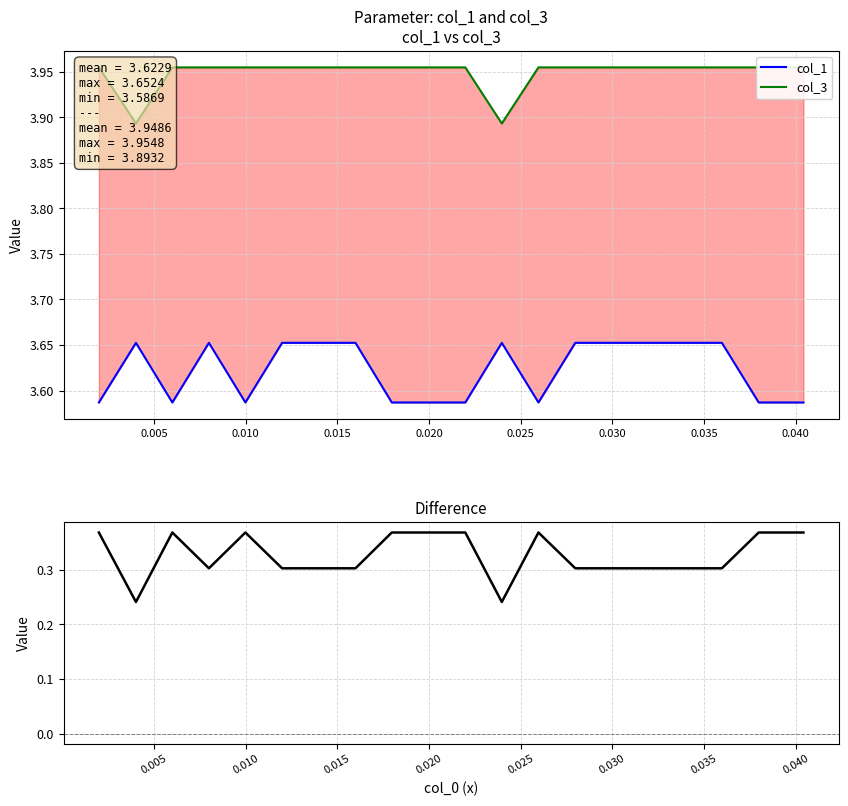

Reading right to left, what are all the values shown in this chart?

col_1: 3.6	3.6	3.7	3.7	3.7	3.7	3.7	3.6	3.7	3.6	3.6	3.6	3.7	3.7	3.7	3.6	3.7	3.6	3.7	3.6
col_3: 4.0	4.0	4.0	4.0	4.0	4.0	4.0	4.0	3.9	4.0	4.0	4.0	4.0	4.0	4.0	4.0	4.0	4.0	3.9	4.0
Difference (col_3 - col_1): 0.4	0.4	0.3	0.3	0.3	0.3	0.3	0.4	0.2	0.4	0.4	0.4	0.3	0.3	0.3	0.4	0.3	0.4	0.2	0.4